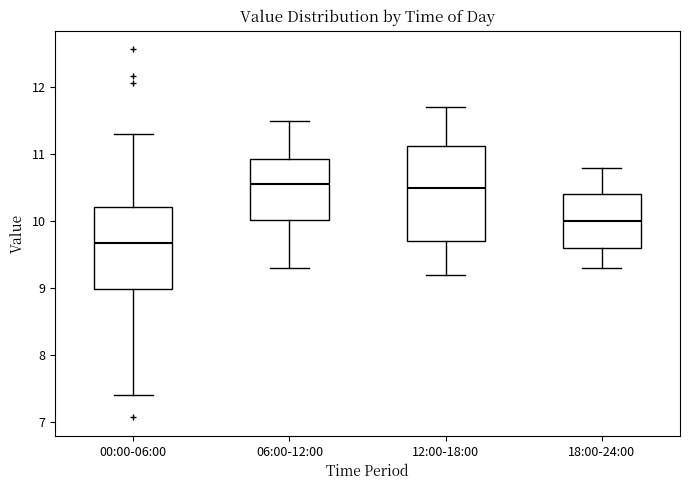

Which box is the tallest, from its lower edge to its upper edge?

12:00-18:00